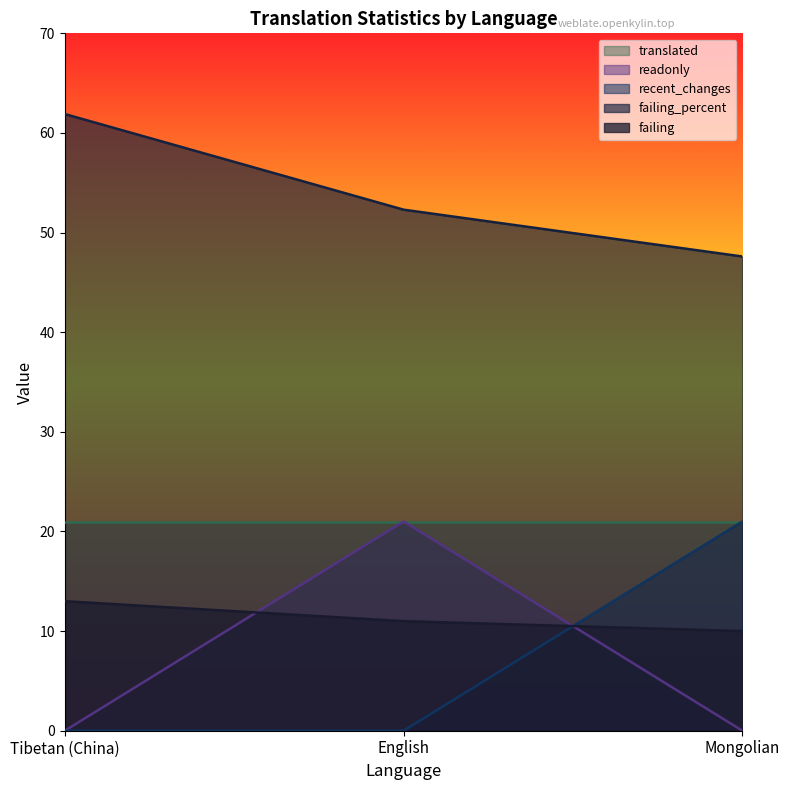

True or false: failing has a value of 13.0 at Tibetan (China).

True